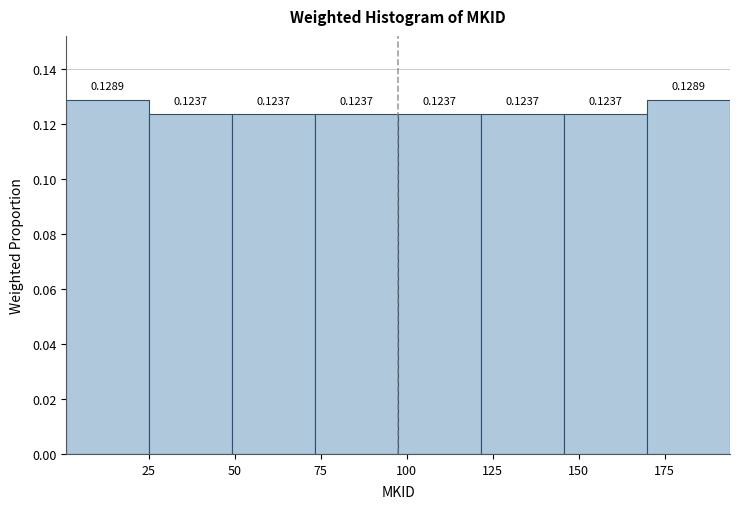

What is the height of the bar covering 0 to 25 on the x-axis? The bar edges are not printed on the chart, so give them approximately, as read against the axis.

0.1289